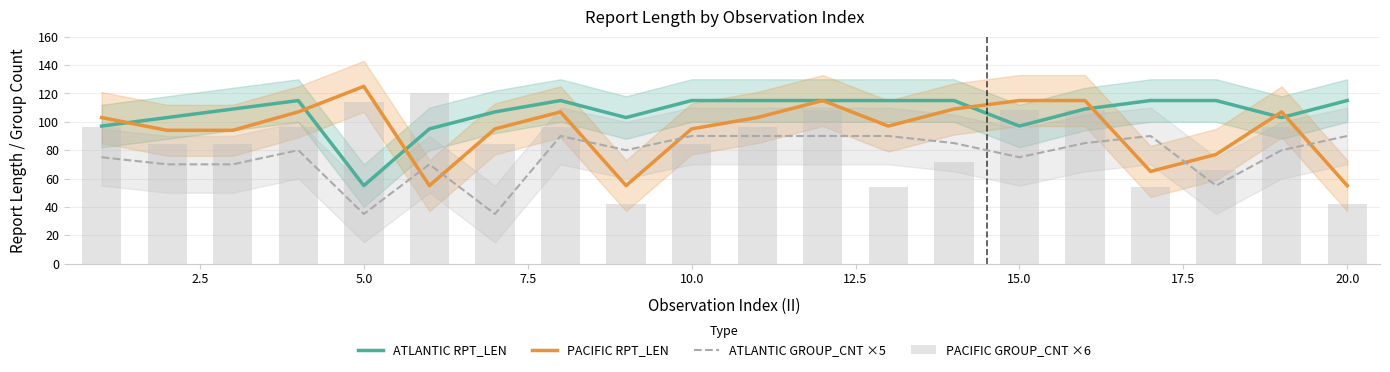

True or false: ATLANTIC GROUP_CNT ×5 and ATLANTIC RPT_LEN intersect in this chart.

False